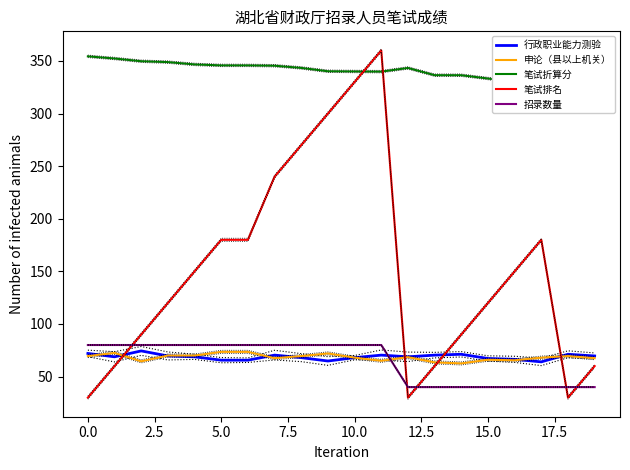

The value of 招录数量 at 13 is 40.0. True or false?

True